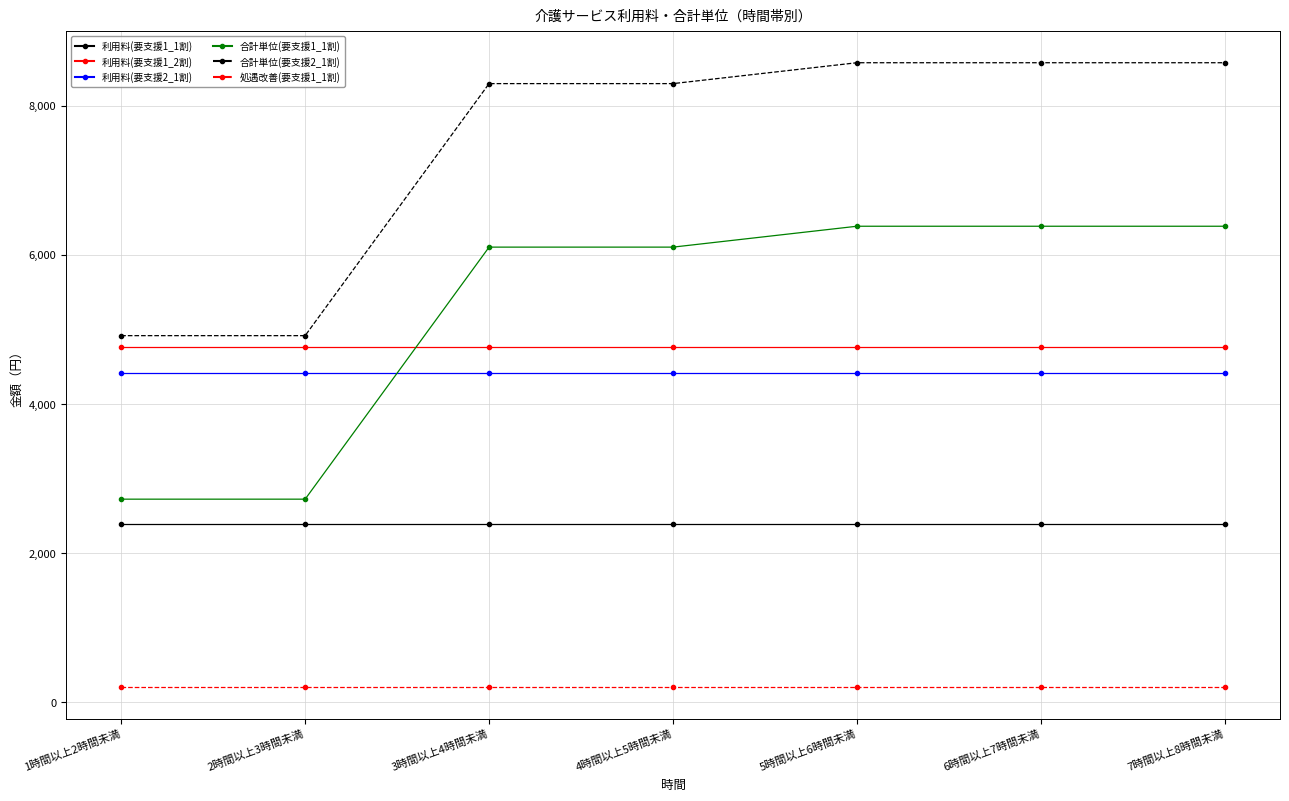

What are all the series names shown in the legend?

利用料(要支援1_1割), 利用料(要支援1_2割), 利用料(要支援2_1割), 合計単位(要支援1_1割), 合計単位(要支援2_1割), 処遇改善(要支援1_1割)